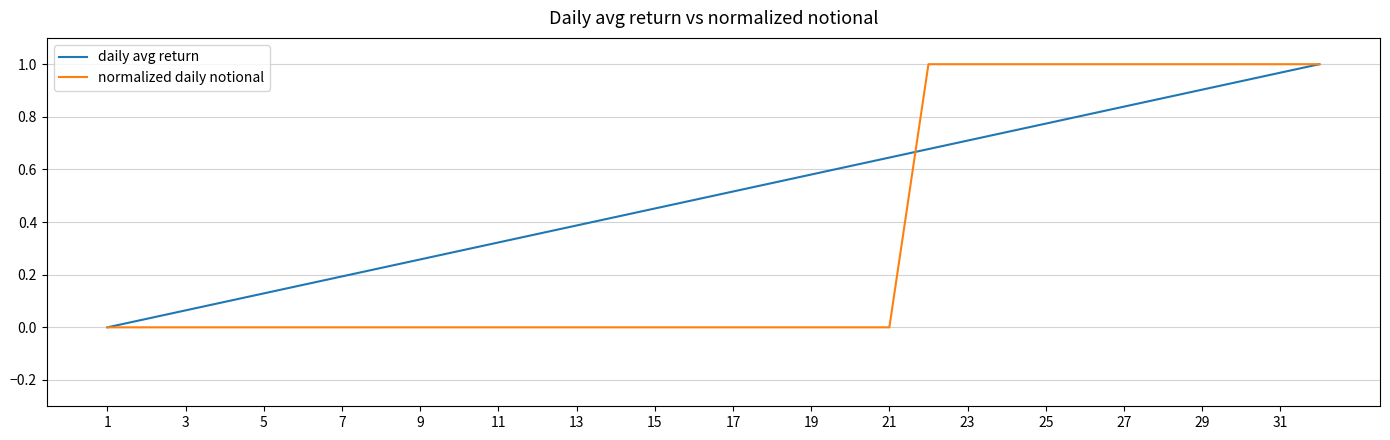

Count the normalized daily notional values in the range 0 to 1.

32